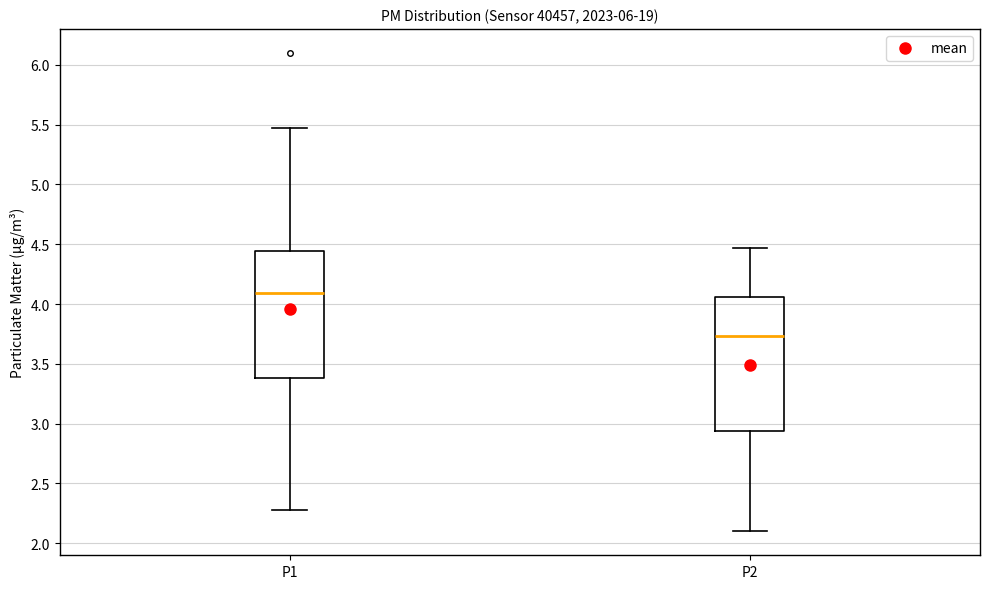

Which box has the highest median line?

P1